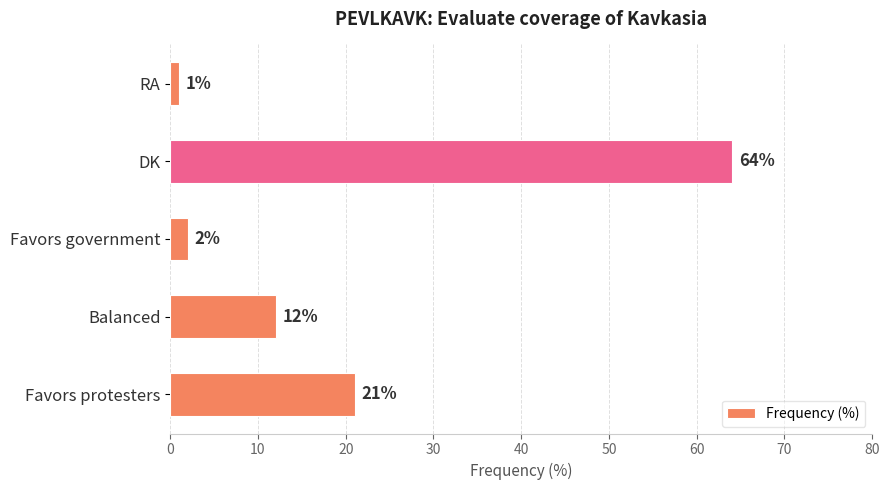

How many bars are there in total?

5